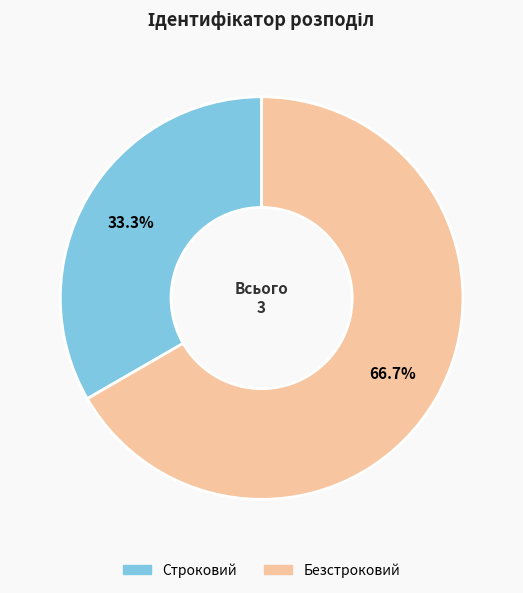

What is the largest slice in the pie chart?

Безстроковий